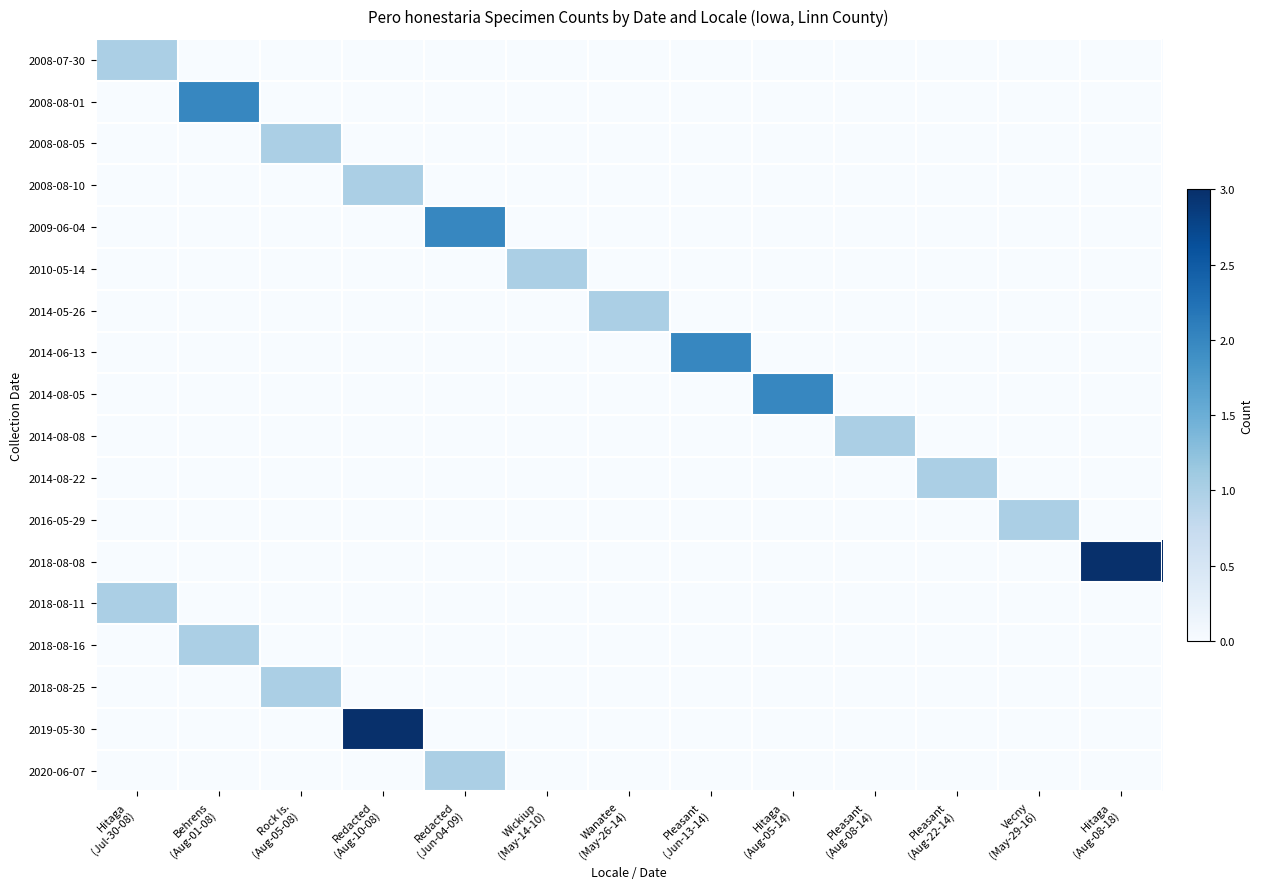

Reading left to right, extract all data points from this chart.

2008-07-30: Hitaga
(Jul-30-08)=1	Behrens
(Aug-01-08)=0	Rock Is.
(Aug-05-08)=0	Redacted
(Aug-10-08)=0	Redacted
(Jun-04-09)=0	Wickiup
(May-14-10)=0	Wanatee
(May-26-14)=0	Pleasant
(Jun-13-14)=0	Hitaga
(Aug-05-14)=0	Pleasant
(Aug-08-14)=0	Pleasant
(Aug-22-14)=0	Vecny
(May-29-16)=0	Hitaga
(Aug-08-18)=0
2008-08-01: Hitaga
(Jul-30-08)=0	Behrens
(Aug-01-08)=2	Rock Is.
(Aug-05-08)=0	Redacted
(Aug-10-08)=0	Redacted
(Jun-04-09)=0	Wickiup
(May-14-10)=0	Wanatee
(May-26-14)=0	Pleasant
(Jun-13-14)=0	Hitaga
(Aug-05-14)=0	Pleasant
(Aug-08-14)=0	Pleasant
(Aug-22-14)=0	Vecny
(May-29-16)=0	Hitaga
(Aug-08-18)=0
2008-08-05: Hitaga
(Jul-30-08)=0	Behrens
(Aug-01-08)=0	Rock Is.
(Aug-05-08)=1	Redacted
(Aug-10-08)=0	Redacted
(Jun-04-09)=0	Wickiup
(May-14-10)=0	Wanatee
(May-26-14)=0	Pleasant
(Jun-13-14)=0	Hitaga
(Aug-05-14)=0	Pleasant
(Aug-08-14)=0	Pleasant
(Aug-22-14)=0	Vecny
(May-29-16)=0	Hitaga
(Aug-08-18)=0
2008-08-10: Hitaga
(Jul-30-08)=0	Behrens
(Aug-01-08)=0	Rock Is.
(Aug-05-08)=0	Redacted
(Aug-10-08)=1	Redacted
(Jun-04-09)=0	Wickiup
(May-14-10)=0	Wanatee
(May-26-14)=0	Pleasant
(Jun-13-14)=0	Hitaga
(Aug-05-14)=0	Pleasant
(Aug-08-14)=0	Pleasant
(Aug-22-14)=0	Vecny
(May-29-16)=0	Hitaga
(Aug-08-18)=0
2009-06-04: Hitaga
(Jul-30-08)=0	Behrens
(Aug-01-08)=0	Rock Is.
(Aug-05-08)=0	Redacted
(Aug-10-08)=0	Redacted
(Jun-04-09)=2	Wickiup
(May-14-10)=0	Wanatee
(May-26-14)=0	Pleasant
(Jun-13-14)=0	Hitaga
(Aug-05-14)=0	Pleasant
(Aug-08-14)=0	Pleasant
(Aug-22-14)=0	Vecny
(May-29-16)=0	Hitaga
(Aug-08-18)=0
2010-05-14: Hitaga
(Jul-30-08)=0	Behrens
(Aug-01-08)=0	Rock Is.
(Aug-05-08)=0	Redacted
(Aug-10-08)=0	Redacted
(Jun-04-09)=0	Wickiup
(May-14-10)=1	Wanatee
(May-26-14)=0	Pleasant
(Jun-13-14)=0	Hitaga
(Aug-05-14)=0	Pleasant
(Aug-08-14)=0	Pleasant
(Aug-22-14)=0	Vecny
(May-29-16)=0	Hitaga
(Aug-08-18)=0
2014-05-26: Hitaga
(Jul-30-08)=0	Behrens
(Aug-01-08)=0	Rock Is.
(Aug-05-08)=0	Redacted
(Aug-10-08)=0	Redacted
(Jun-04-09)=0	Wickiup
(May-14-10)=0	Wanatee
(May-26-14)=1	Pleasant
(Jun-13-14)=0	Hitaga
(Aug-05-14)=0	Pleasant
(Aug-08-14)=0	Pleasant
(Aug-22-14)=0	Vecny
(May-29-16)=0	Hitaga
(Aug-08-18)=0
2014-06-13: Hitaga
(Jul-30-08)=0	Behrens
(Aug-01-08)=0	Rock Is.
(Aug-05-08)=0	Redacted
(Aug-10-08)=0	Redacted
(Jun-04-09)=0	Wickiup
(May-14-10)=0	Wanatee
(May-26-14)=0	Pleasant
(Jun-13-14)=2	Hitaga
(Aug-05-14)=0	Pleasant
(Aug-08-14)=0	Pleasant
(Aug-22-14)=0	Vecny
(May-29-16)=0	Hitaga
(Aug-08-18)=0
2014-08-05: Hitaga
(Jul-30-08)=0	Behrens
(Aug-01-08)=0	Rock Is.
(Aug-05-08)=0	Redacted
(Aug-10-08)=0	Redacted
(Jun-04-09)=0	Wickiup
(May-14-10)=0	Wanatee
(May-26-14)=0	Pleasant
(Jun-13-14)=0	Hitaga
(Aug-05-14)=2	Pleasant
(Aug-08-14)=0	Pleasant
(Aug-22-14)=0	Vecny
(May-29-16)=0	Hitaga
(Aug-08-18)=0
2014-08-08: Hitaga
(Jul-30-08)=0	Behrens
(Aug-01-08)=0	Rock Is.
(Aug-05-08)=0	Redacted
(Aug-10-08)=0	Redacted
(Jun-04-09)=0	Wickiup
(May-14-10)=0	Wanatee
(May-26-14)=0	Pleasant
(Jun-13-14)=0	Hitaga
(Aug-05-14)=0	Pleasant
(Aug-08-14)=1	Pleasant
(Aug-22-14)=0	Vecny
(May-29-16)=0	Hitaga
(Aug-08-18)=0
2014-08-22: Hitaga
(Jul-30-08)=0	Behrens
(Aug-01-08)=0	Rock Is.
(Aug-05-08)=0	Redacted
(Aug-10-08)=0	Redacted
(Jun-04-09)=0	Wickiup
(May-14-10)=0	Wanatee
(May-26-14)=0	Pleasant
(Jun-13-14)=0	Hitaga
(Aug-05-14)=0	Pleasant
(Aug-08-14)=0	Pleasant
(Aug-22-14)=1	Vecny
(May-29-16)=0	Hitaga
(Aug-08-18)=0
2016-05-29: Hitaga
(Jul-30-08)=0	Behrens
(Aug-01-08)=0	Rock Is.
(Aug-05-08)=0	Redacted
(Aug-10-08)=0	Redacted
(Jun-04-09)=0	Wickiup
(May-14-10)=0	Wanatee
(May-26-14)=0	Pleasant
(Jun-13-14)=0	Hitaga
(Aug-05-14)=0	Pleasant
(Aug-08-14)=0	Pleasant
(Aug-22-14)=0	Vecny
(May-29-16)=1	Hitaga
(Aug-08-18)=0
2018-08-08: Hitaga
(Jul-30-08)=0	Behrens
(Aug-01-08)=0	Rock Is.
(Aug-05-08)=0	Redacted
(Aug-10-08)=0	Redacted
(Jun-04-09)=0	Wickiup
(May-14-10)=0	Wanatee
(May-26-14)=0	Pleasant
(Jun-13-14)=0	Hitaga
(Aug-05-14)=0	Pleasant
(Aug-08-14)=0	Pleasant
(Aug-22-14)=0	Vecny
(May-29-16)=0	Hitaga
(Aug-08-18)=3
2018-08-11: Hitaga
(Jul-30-08)=1	Behrens
(Aug-01-08)=0	Rock Is.
(Aug-05-08)=0	Redacted
(Aug-10-08)=0	Redacted
(Jun-04-09)=0	Wickiup
(May-14-10)=0	Wanatee
(May-26-14)=0	Pleasant
(Jun-13-14)=0	Hitaga
(Aug-05-14)=0	Pleasant
(Aug-08-14)=0	Pleasant
(Aug-22-14)=0	Vecny
(May-29-16)=0	Hitaga
(Aug-08-18)=0
2018-08-16: Hitaga
(Jul-30-08)=0	Behrens
(Aug-01-08)=1	Rock Is.
(Aug-05-08)=0	Redacted
(Aug-10-08)=0	Redacted
(Jun-04-09)=0	Wickiup
(May-14-10)=0	Wanatee
(May-26-14)=0	Pleasant
(Jun-13-14)=0	Hitaga
(Aug-05-14)=0	Pleasant
(Aug-08-14)=0	Pleasant
(Aug-22-14)=0	Vecny
(May-29-16)=0	Hitaga
(Aug-08-18)=0
2018-08-25: Hitaga
(Jul-30-08)=0	Behrens
(Aug-01-08)=0	Rock Is.
(Aug-05-08)=1	Redacted
(Aug-10-08)=0	Redacted
(Jun-04-09)=0	Wickiup
(May-14-10)=0	Wanatee
(May-26-14)=0	Pleasant
(Jun-13-14)=0	Hitaga
(Aug-05-14)=0	Pleasant
(Aug-08-14)=0	Pleasant
(Aug-22-14)=0	Vecny
(May-29-16)=0	Hitaga
(Aug-08-18)=0
2019-05-30: Hitaga
(Jul-30-08)=0	Behrens
(Aug-01-08)=0	Rock Is.
(Aug-05-08)=0	Redacted
(Aug-10-08)=3	Redacted
(Jun-04-09)=0	Wickiup
(May-14-10)=0	Wanatee
(May-26-14)=0	Pleasant
(Jun-13-14)=0	Hitaga
(Aug-05-14)=0	Pleasant
(Aug-08-14)=0	Pleasant
(Aug-22-14)=0	Vecny
(May-29-16)=0	Hitaga
(Aug-08-18)=0
2020-06-07: Hitaga
(Jul-30-08)=0	Behrens
(Aug-01-08)=0	Rock Is.
(Aug-05-08)=0	Redacted
(Aug-10-08)=0	Redacted
(Jun-04-09)=1	Wickiup
(May-14-10)=0	Wanatee
(May-26-14)=0	Pleasant
(Jun-13-14)=0	Hitaga
(Aug-05-14)=0	Pleasant
(Aug-08-14)=0	Pleasant
(Aug-22-14)=0	Vecny
(May-29-16)=0	Hitaga
(Aug-08-18)=0